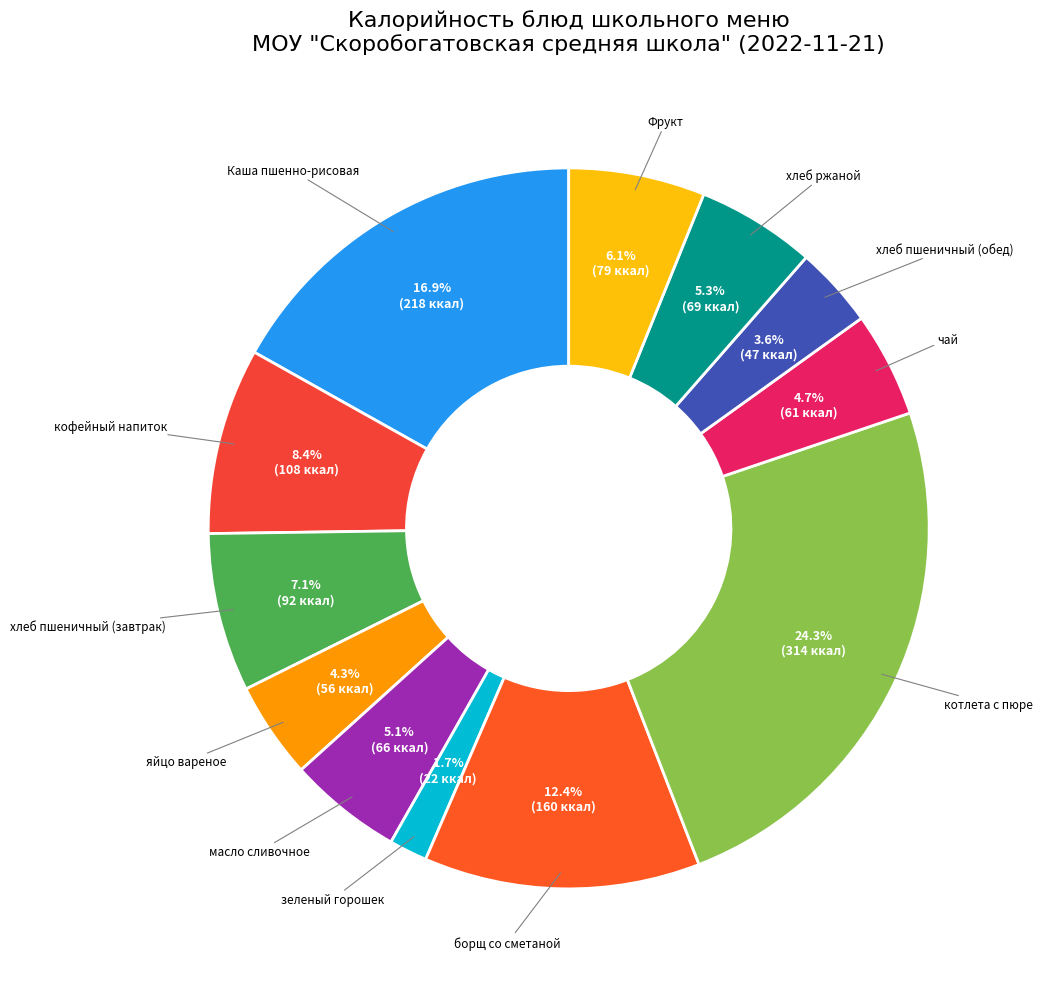

Count the number of slices in the pie.

12